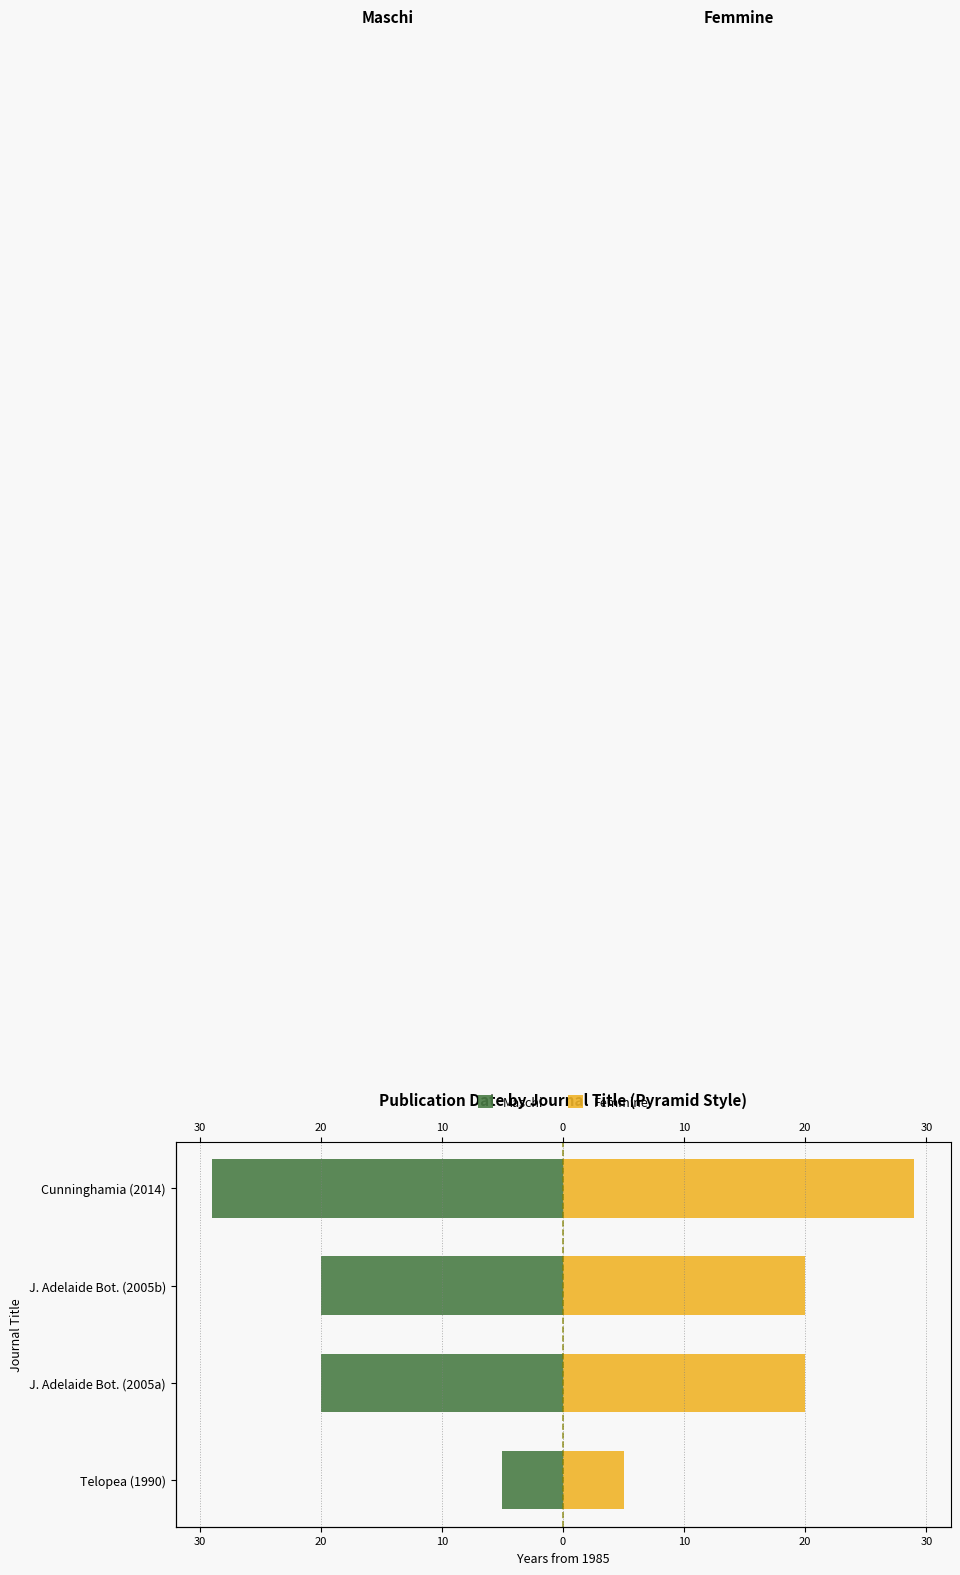

What is the highest value of the Femmine series?

29